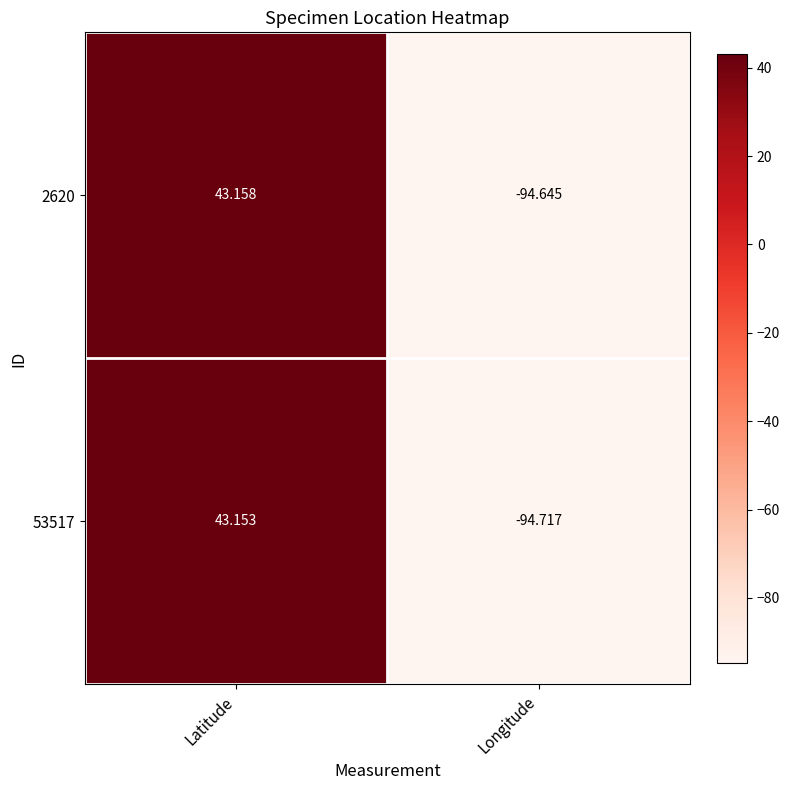

Which category has the lowest value across all series?

Longitude